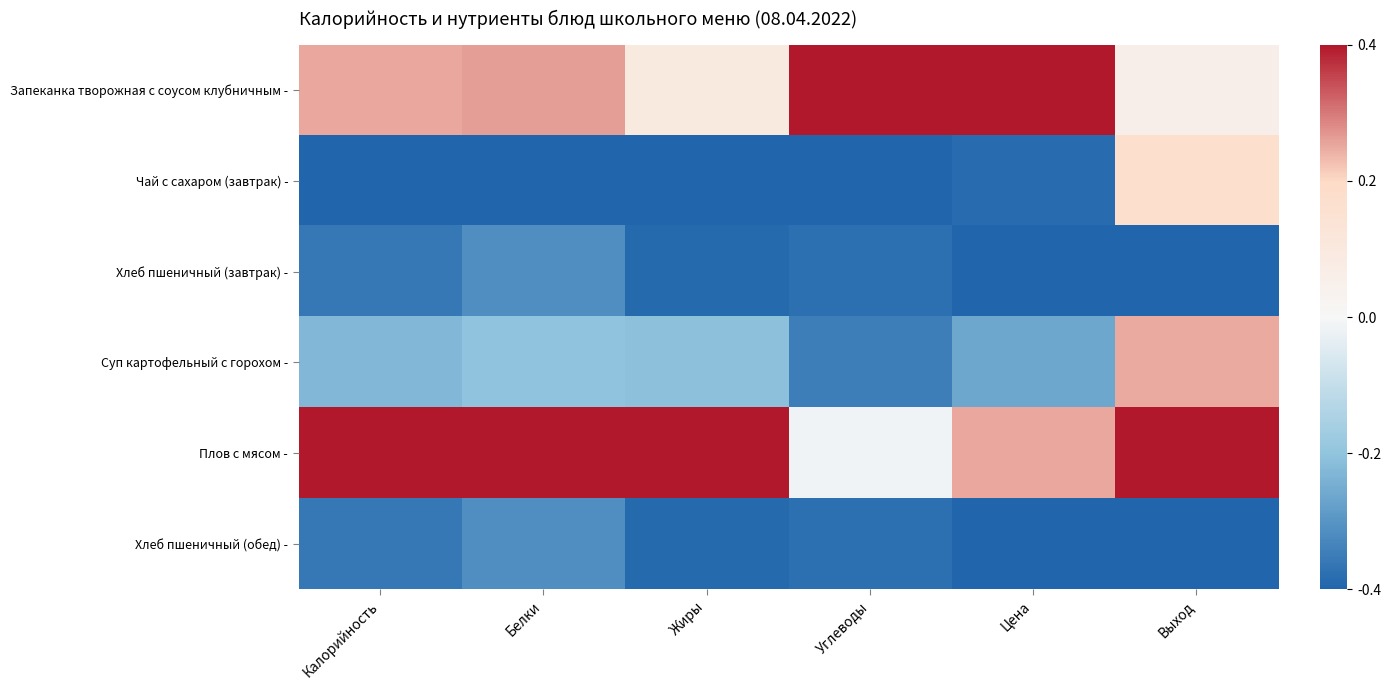

Reading left to right, what are all the values shown in this chart?

Запеканка творожная с соусом клубничным -: Калорийность=0.6	Белки=0.7	Жиры=0.2	Углеводы=1.0	Цена=1.0	Выход=0.1
Чай с сахаром (завтрак) -: Калорийность=-1.0	Белки=-1.0	Жиры=-1.0	Углеводы=-1.0	Цена=-1.0	Выход=0.4
Хлеб пшеничный (завтрак) -: Калорийность=-0.9	Белки=-0.8	Жиры=-1.0	Углеводы=-0.9	Цена=-1.0	Выход=-1.0
Суп картофельный с горохом -: Калорийность=-0.6	Белки=-0.5	Жиры=-0.5	Углеводы=-0.9	Цена=-0.7	Выход=0.6
Плов с мясом -: Калорийность=1.0	Белки=1.0	Жиры=1.0	Углеводы=-0.0	Цена=0.6	Выход=1.0
Хлеб пшеничный (обед) -: Калорийность=-0.9	Белки=-0.8	Жиры=-1.0	Углеводы=-0.9	Цена=-1.0	Выход=-1.0